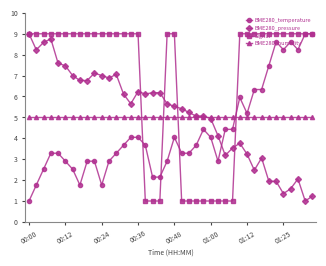

Which series has the largest total across all categories?

Signal